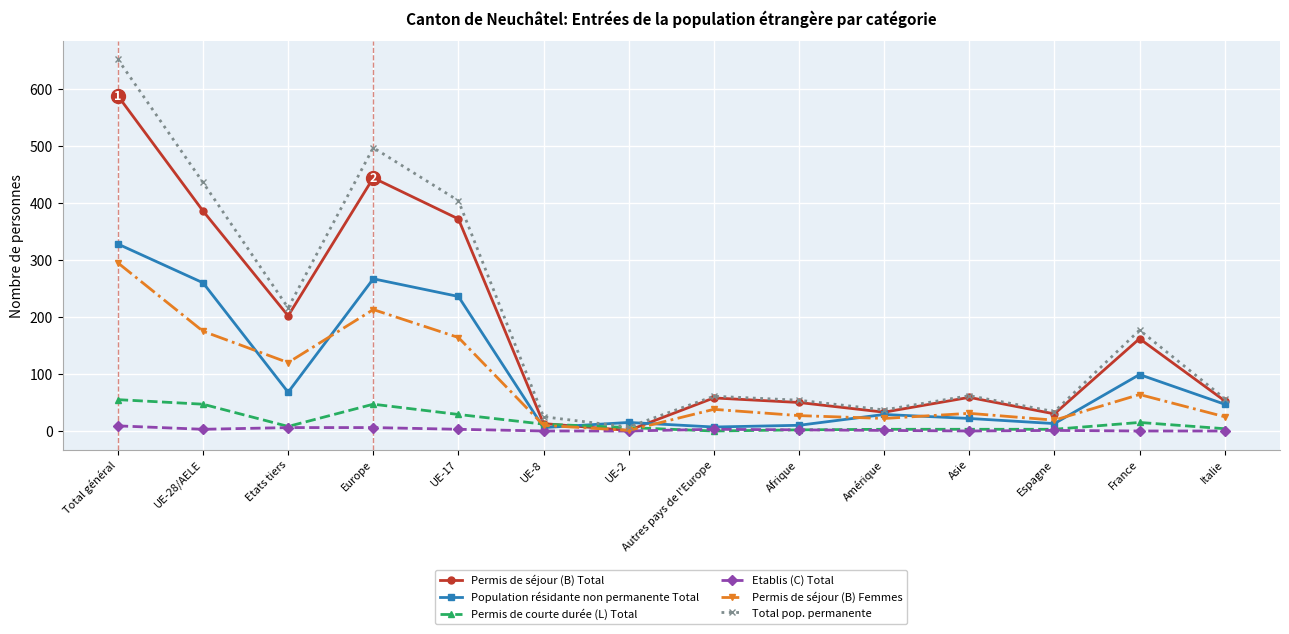

Does the chart display data point markers on the line(s)?

Yes